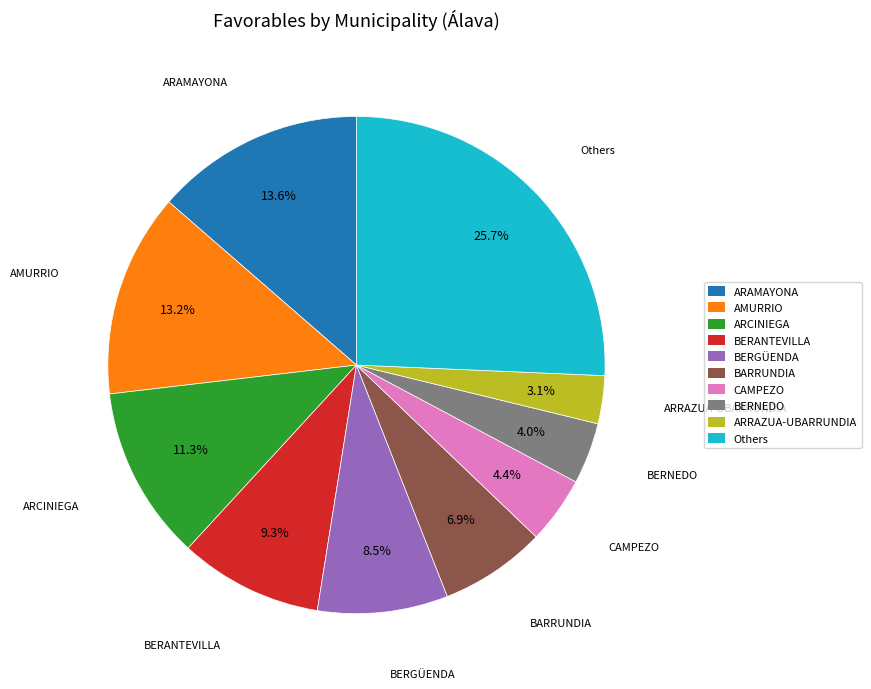

What percentage is NOT represented by CAMPEZO?

95.6%